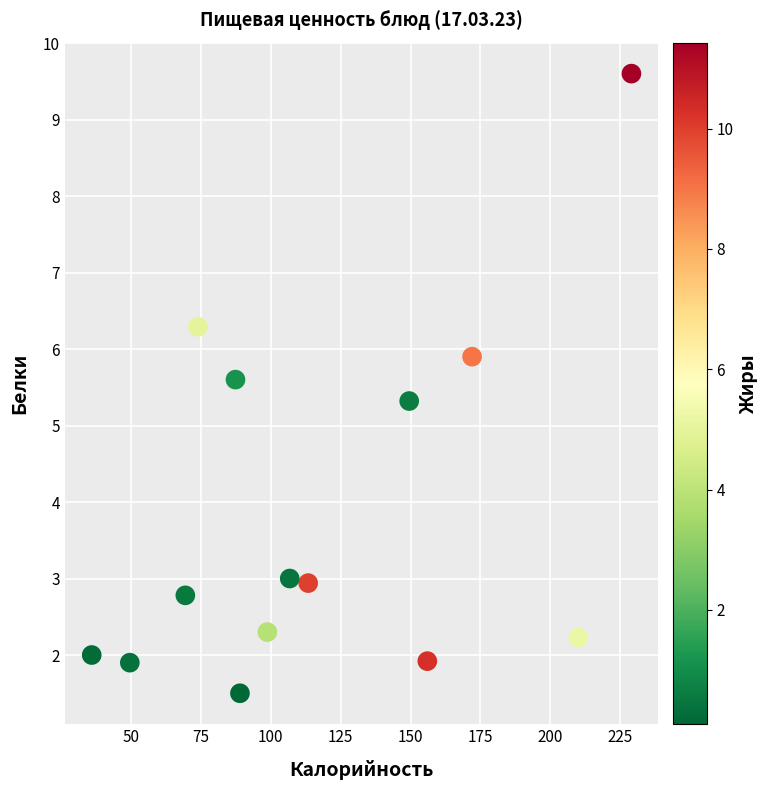

What Y value in the scatter plot is closest to 5?

5.3